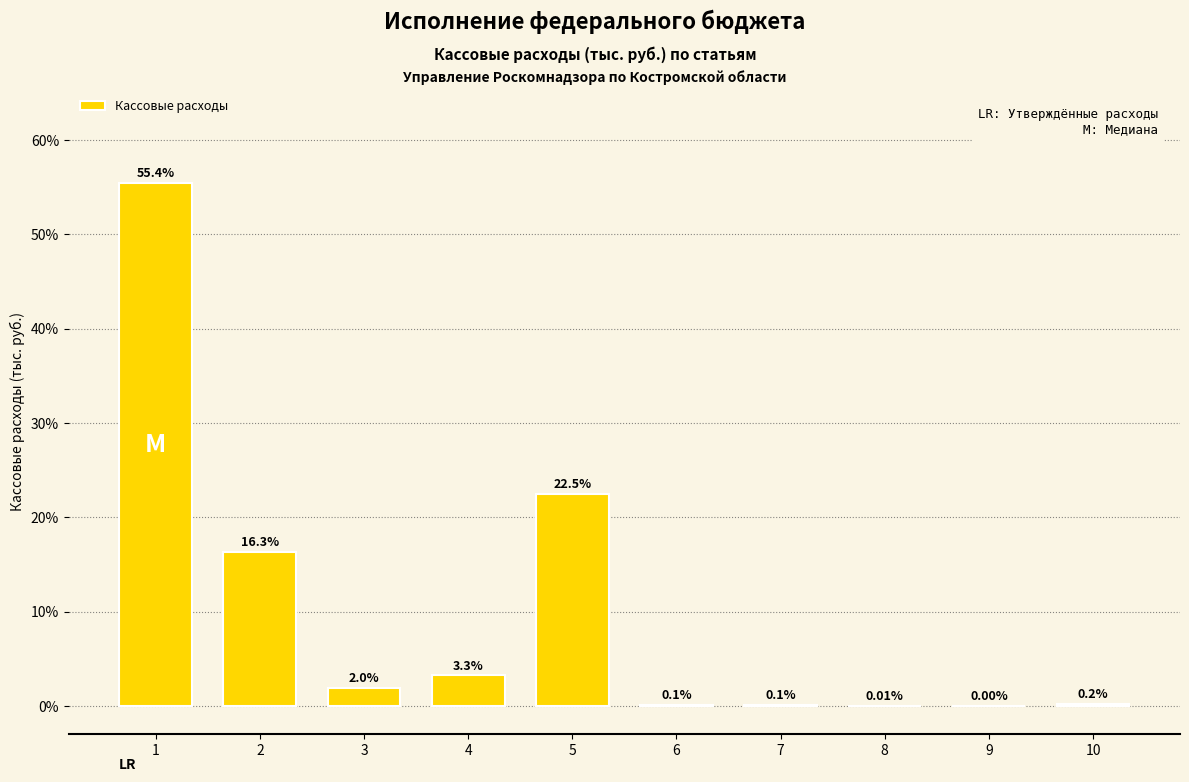

What is the change in value from 1 to 7?

-55.3